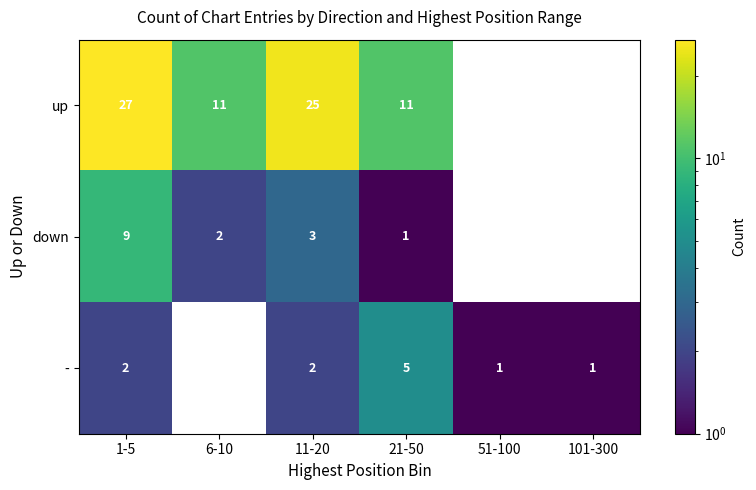

What is the sum of the down values at 1-5 and 6-10?

11